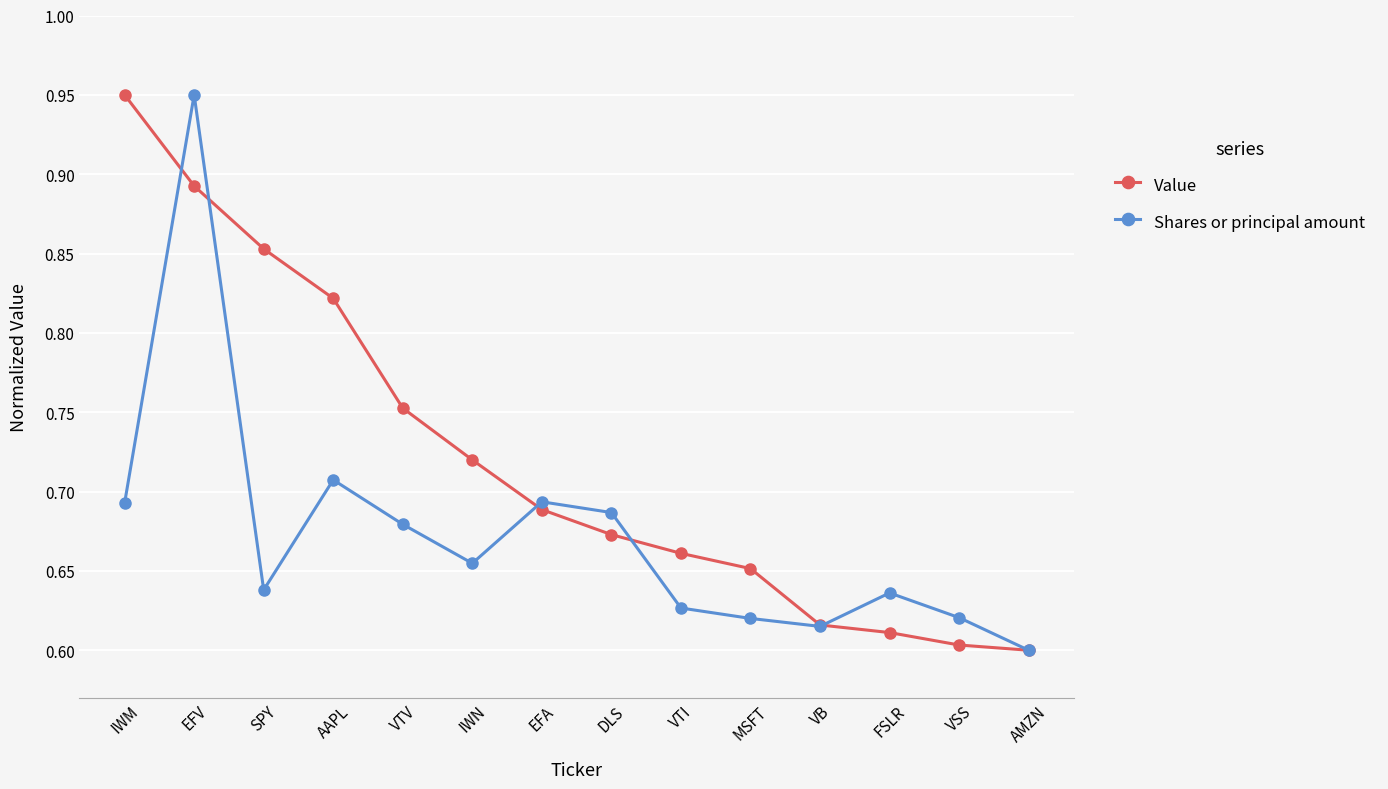

How many Shares or principal amount values are between 0 and 1?

14